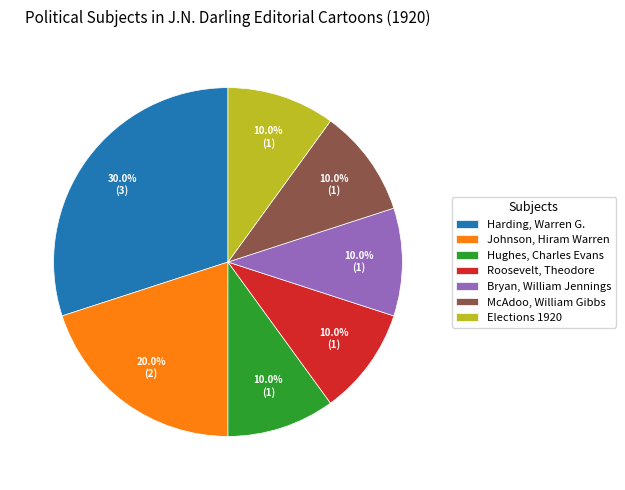

To the nearest percent, what portion does Roosevelt, Theodore represent?

10%